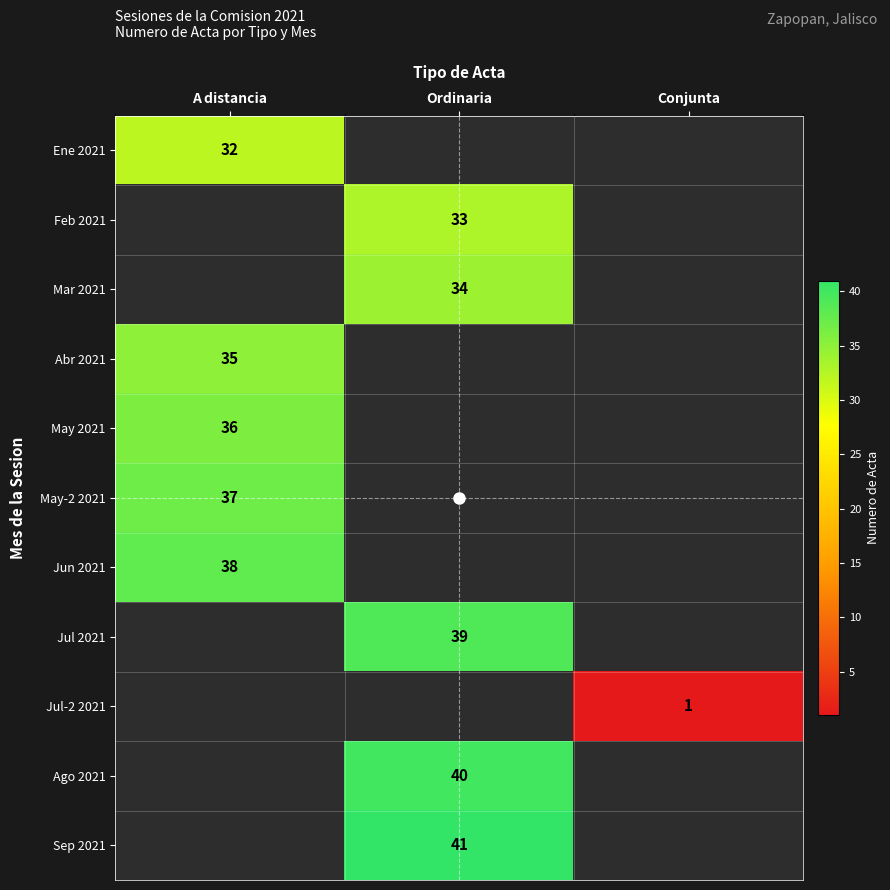

Is it true that May 2021 equals 36.0 at A distancia?

True